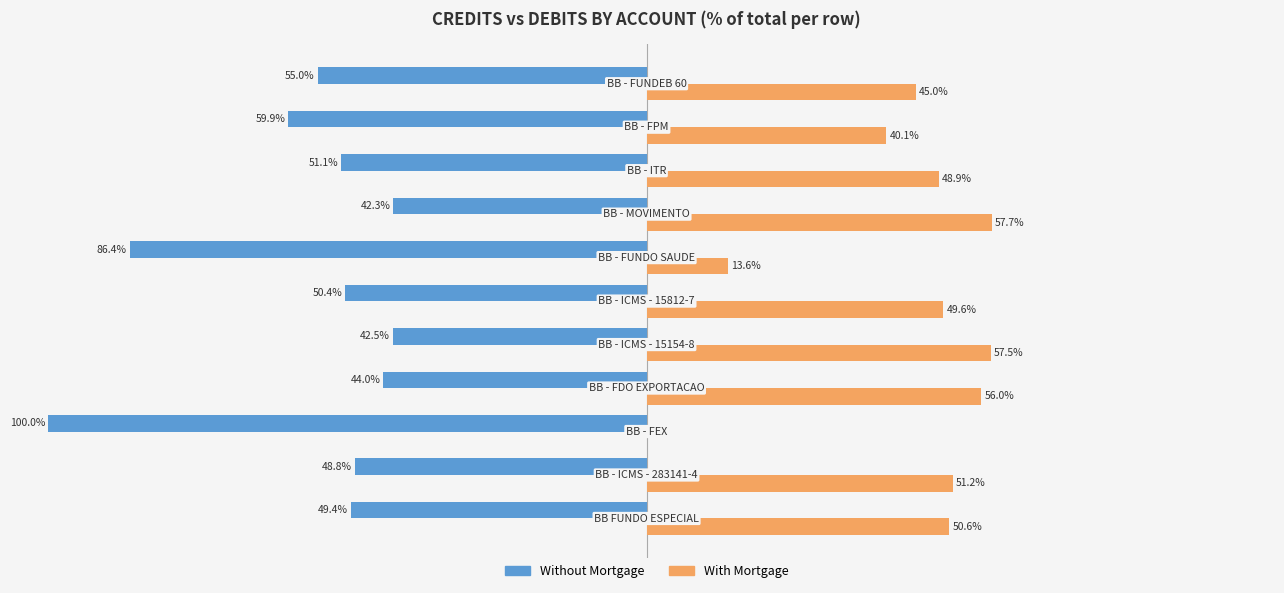

Which series has the largest total across all categories?

With Mortgage